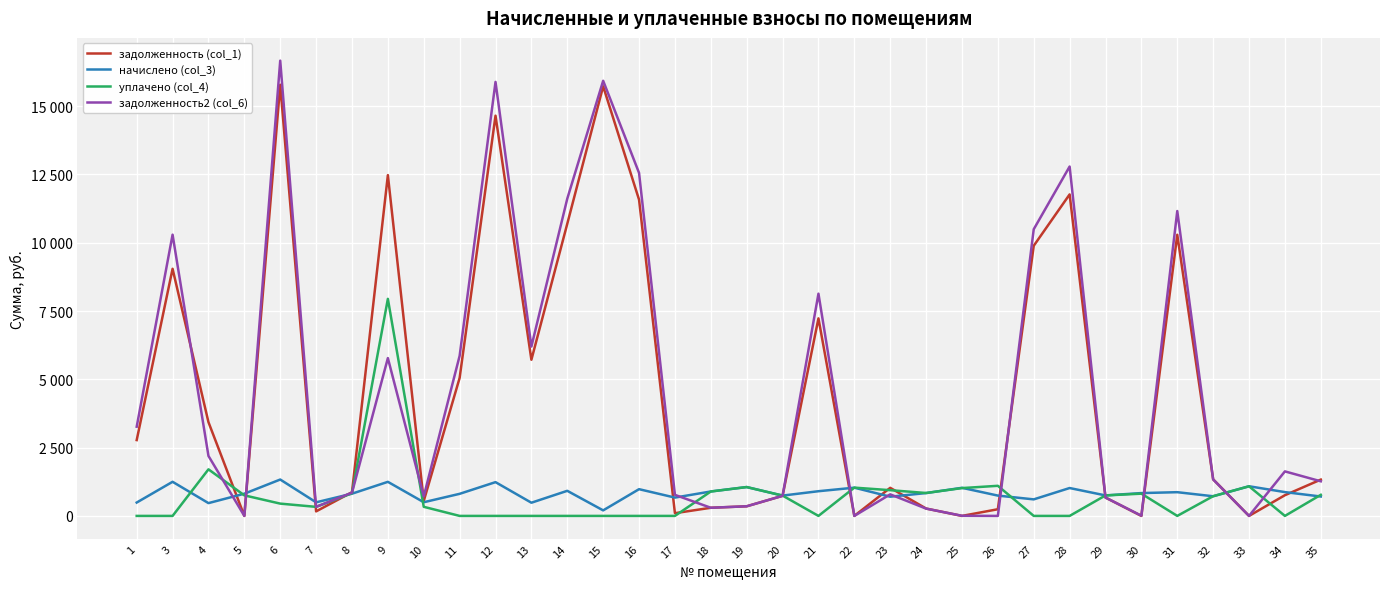

What are all the series names shown in the legend?

задолженность (col_1), начислено (col_3), уплачено (col_4), задолженность2 (col_6)